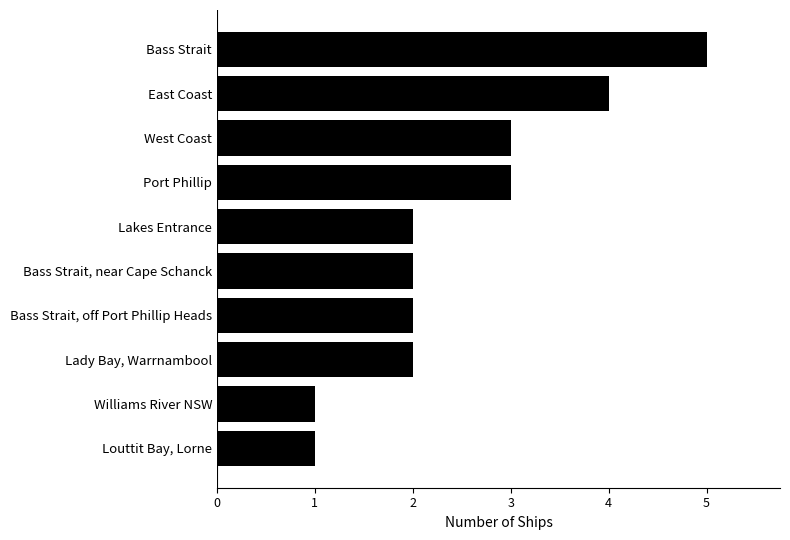

Read the value at Port Phillip.

3